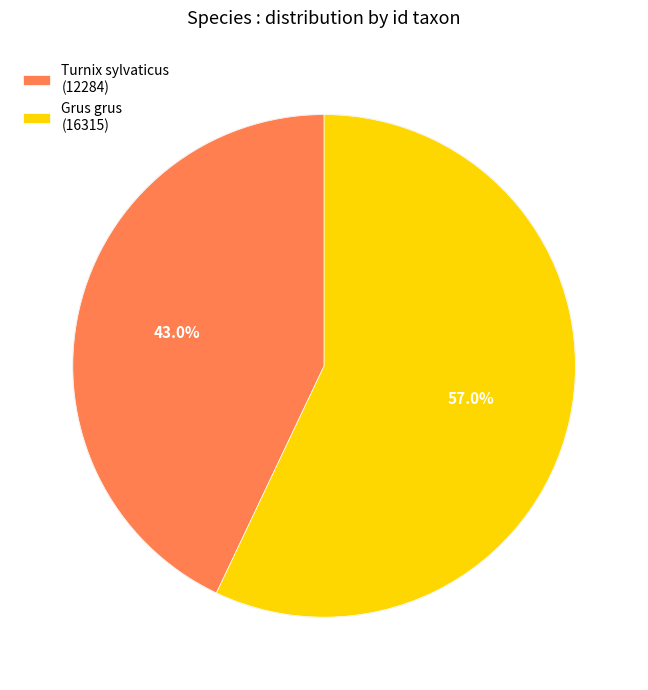

What is the ratio of the value at Turnix sylvaticus to the value at Grus grus?

0.8